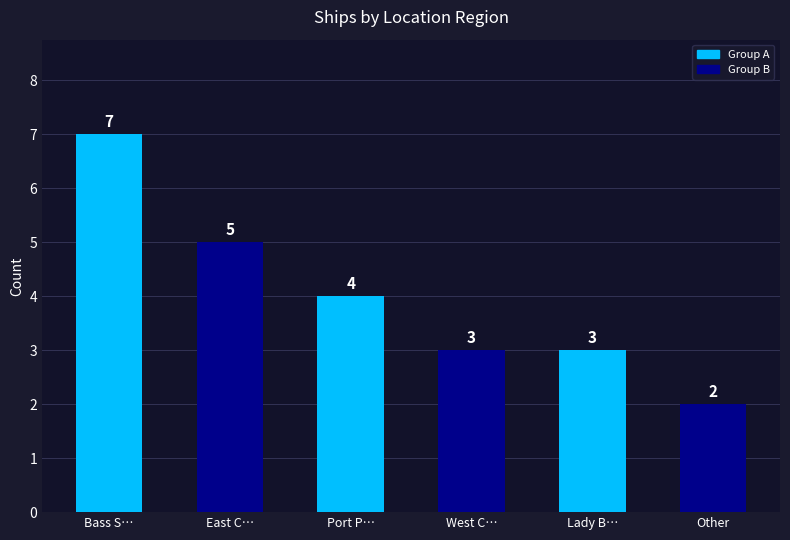

What is the difference between the second highest and second lowest values?

2